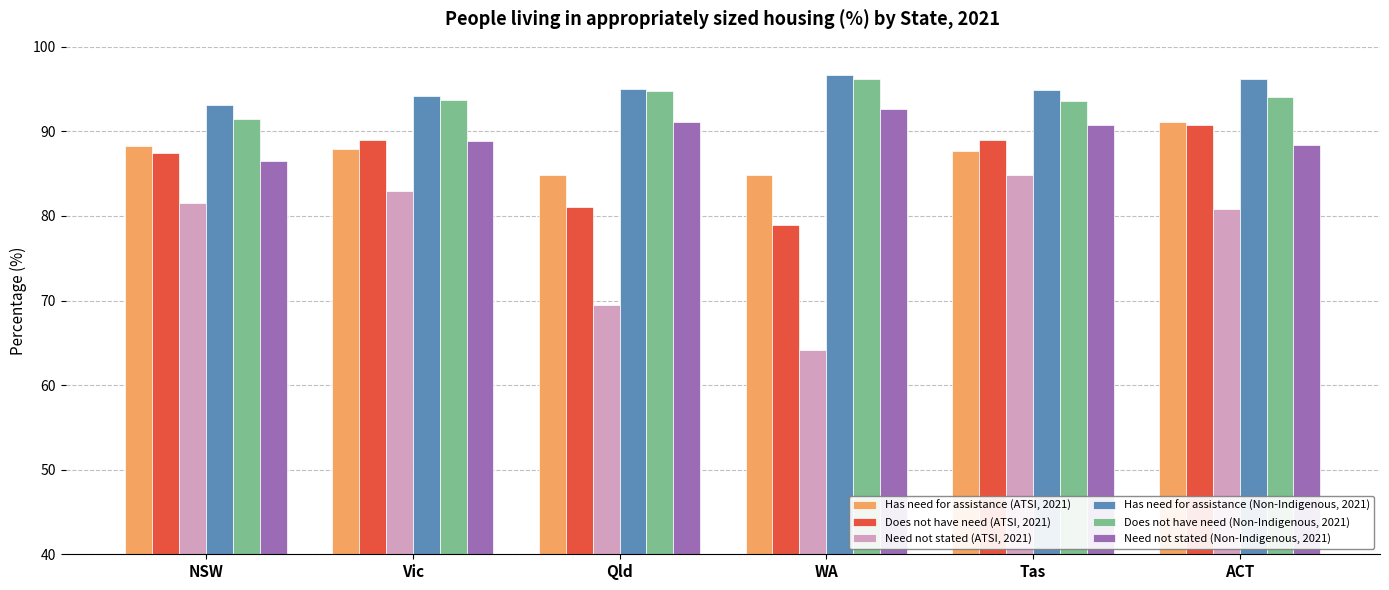

The Need not stated (Non-Indigenous, 2021) series shows 92.6 at WA. True or false?

True